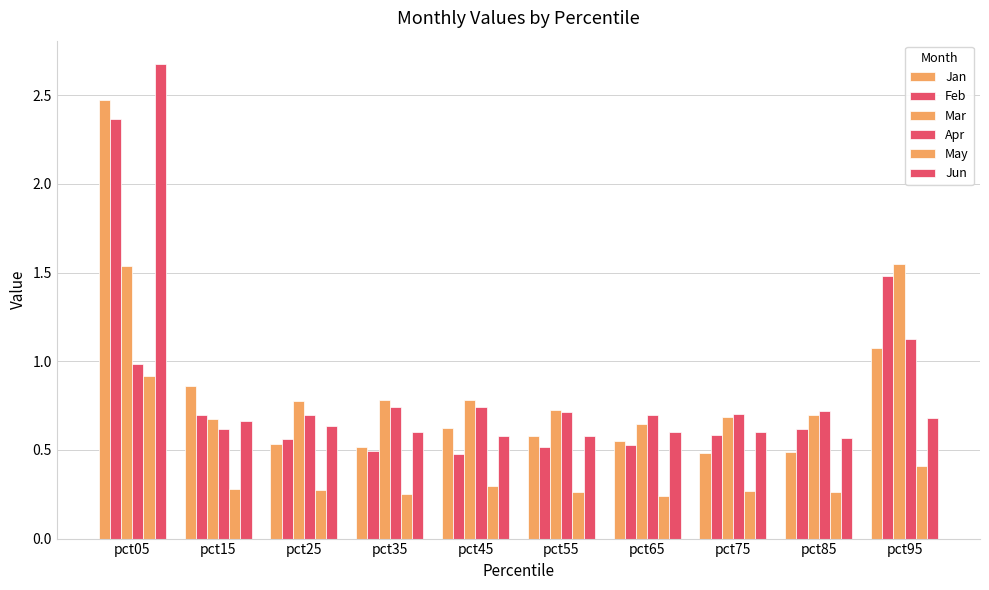

What is the average value of the Feb series?

0.8